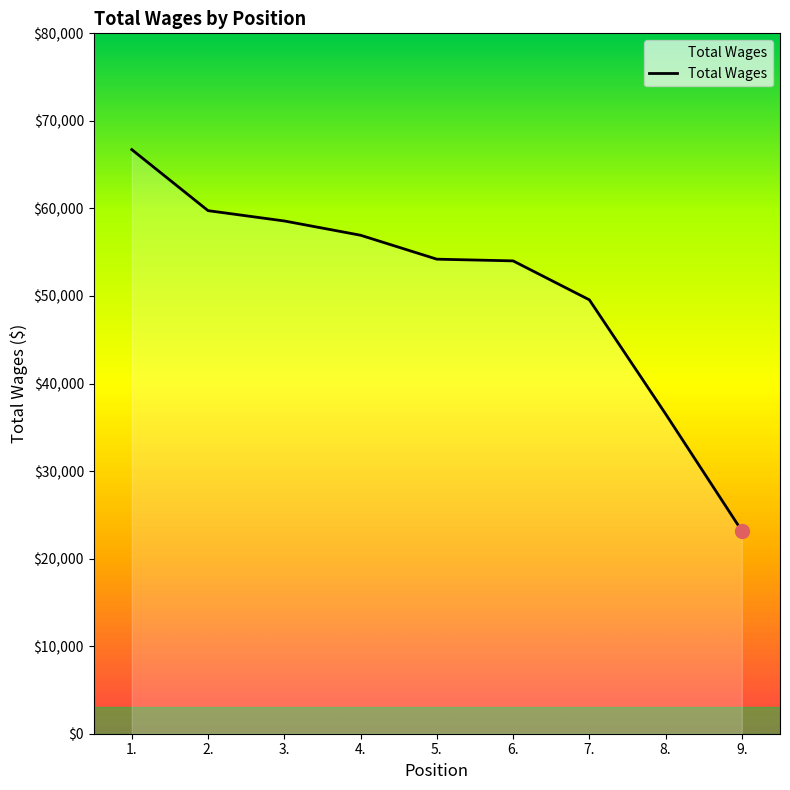

What is the change in value from 2. to 9.?

-36583